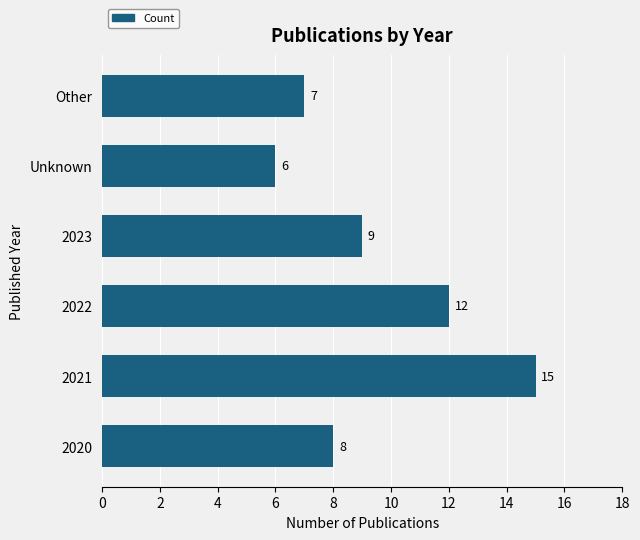

What is the difference between the maximum and minimum values?

9